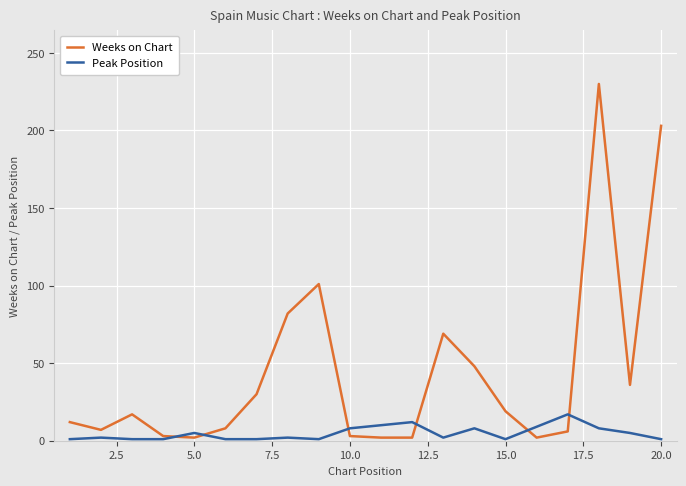

How many intersections are there between Peak Position and Weeks on Chart?

6